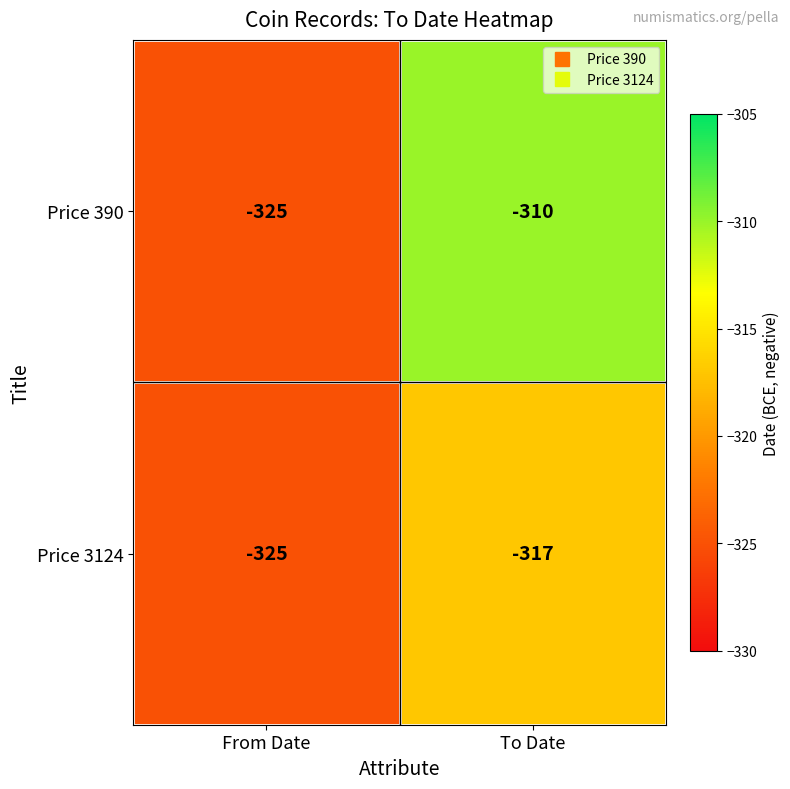

What is the total value across all series at To Date?

-627